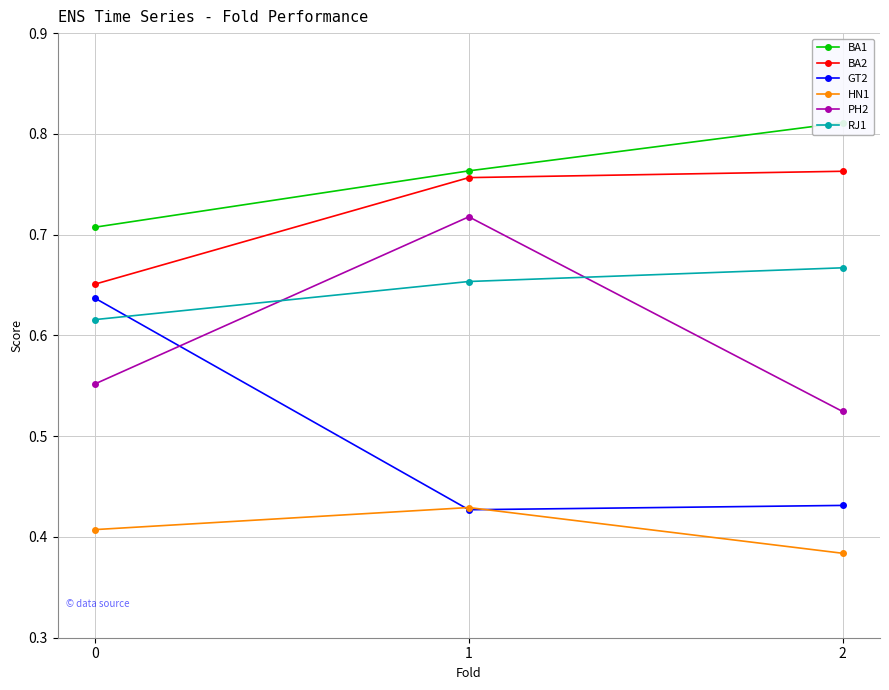

Is the value of RJ1 at 2 greater than the value of BA2 at 1?

No